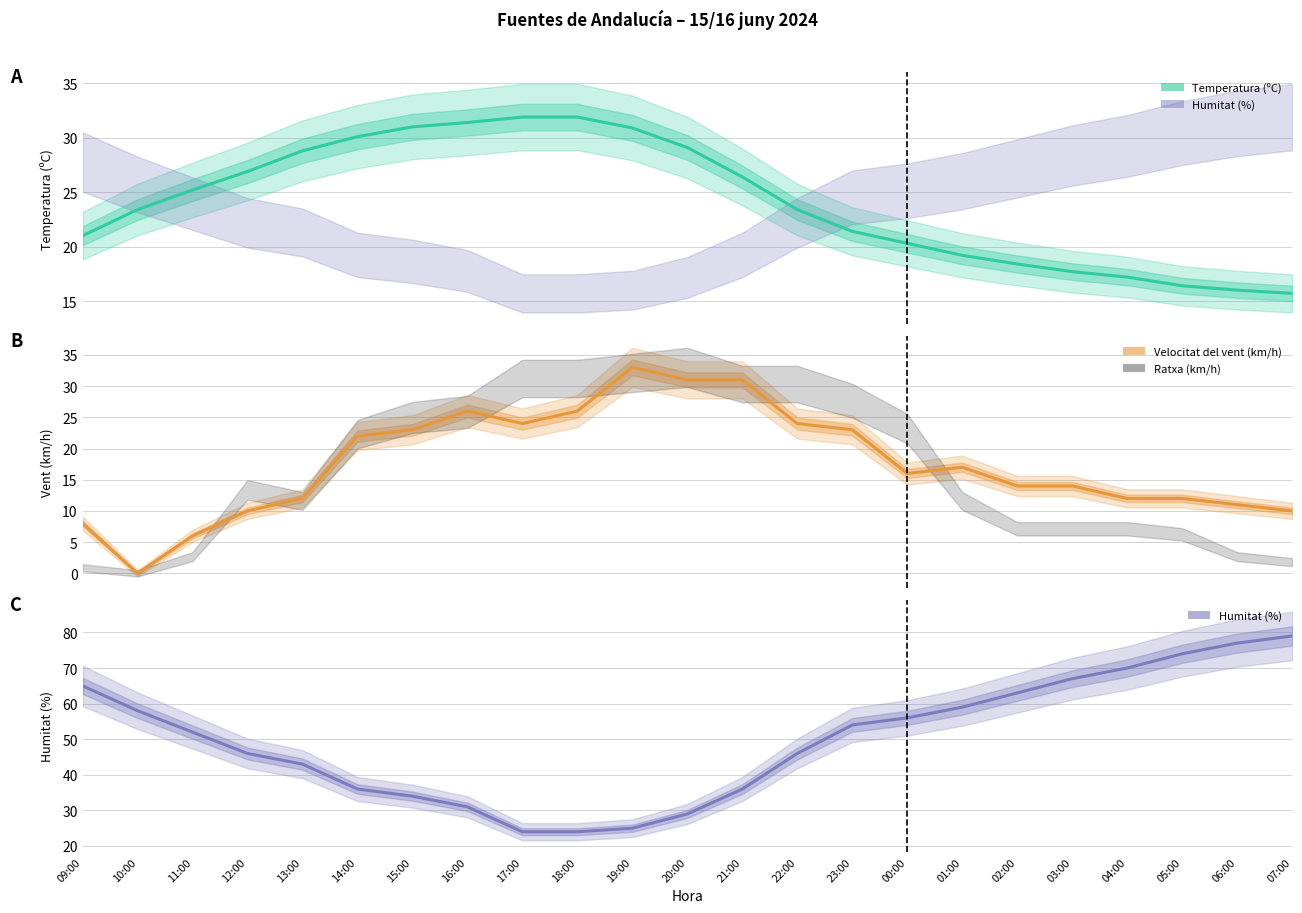

What is the total value across all series at 18:00?

81.9